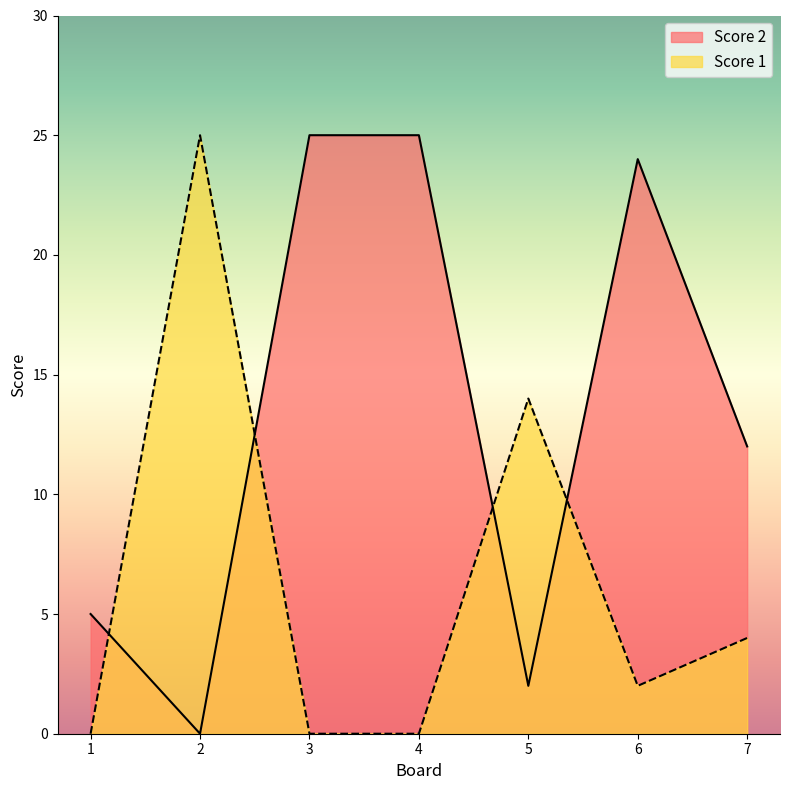

How many values in the Score 1 series exceed 2?

3